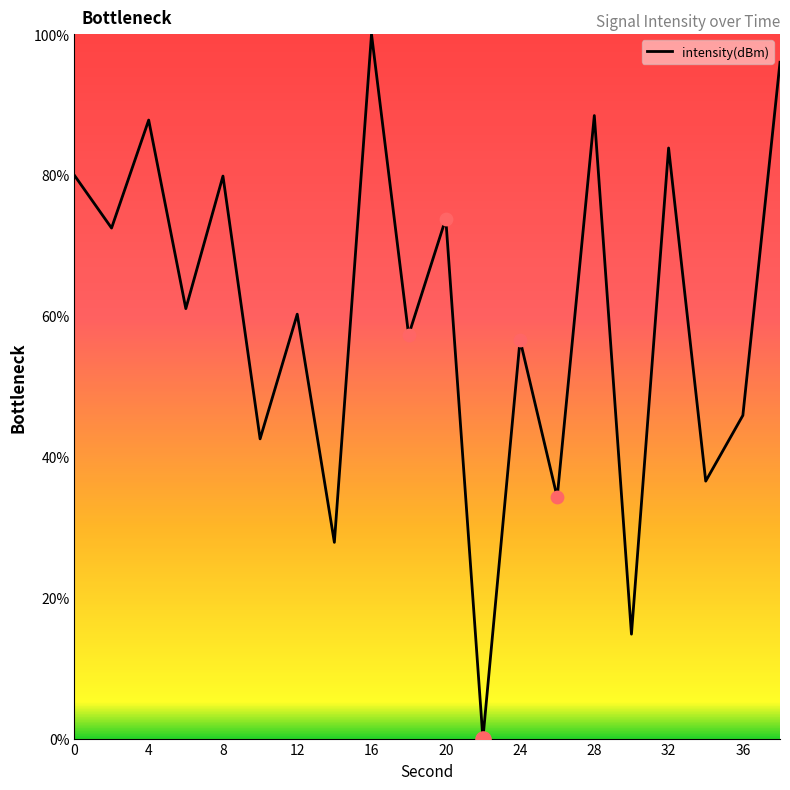

What is the difference between the maximum and minimum values?

100.0